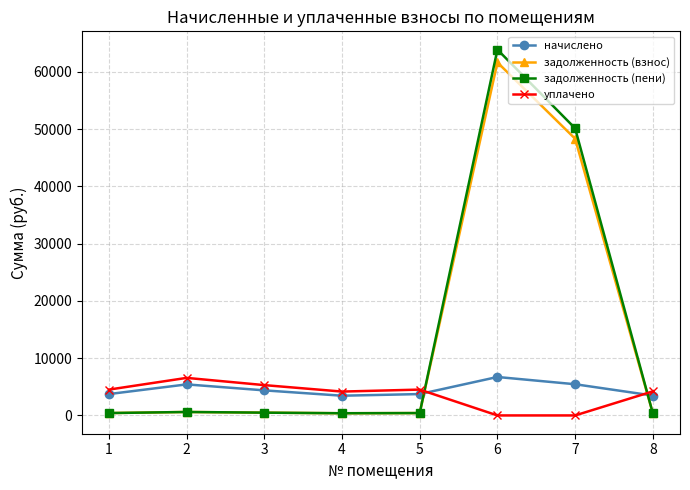

What is the maximum value shown in the chart?

63878.8